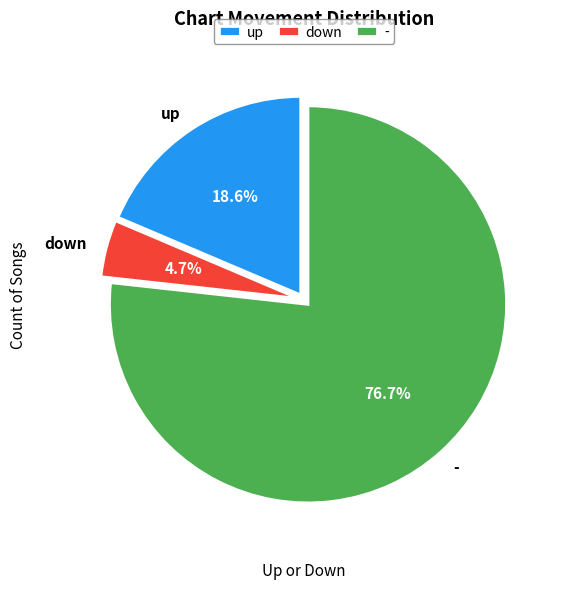

What is the largest slice in the pie chart?

-